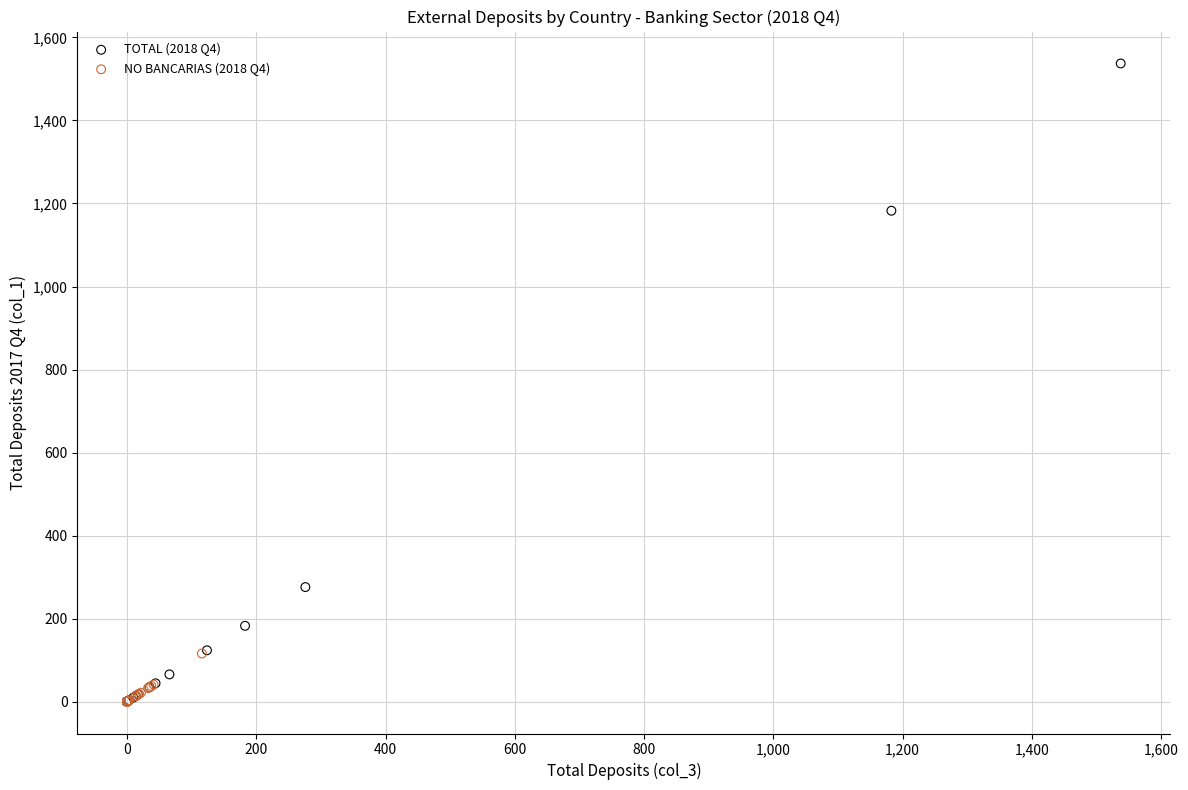

Which series contains the highest Y value?

TOTAL (2018 Q4)